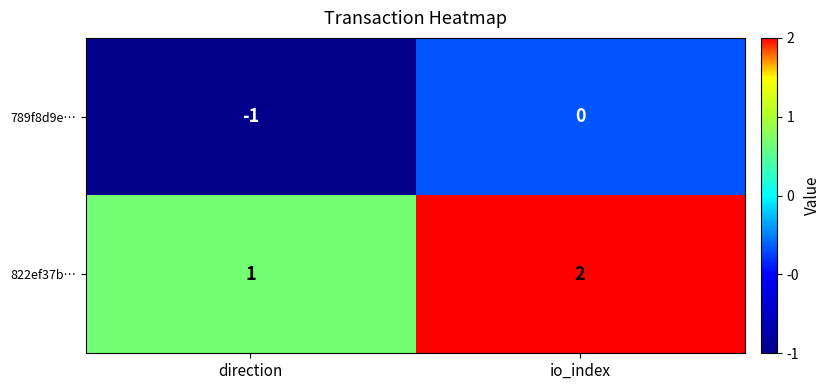

Is it true that 822ef37b… equals 0 at io_index?

False